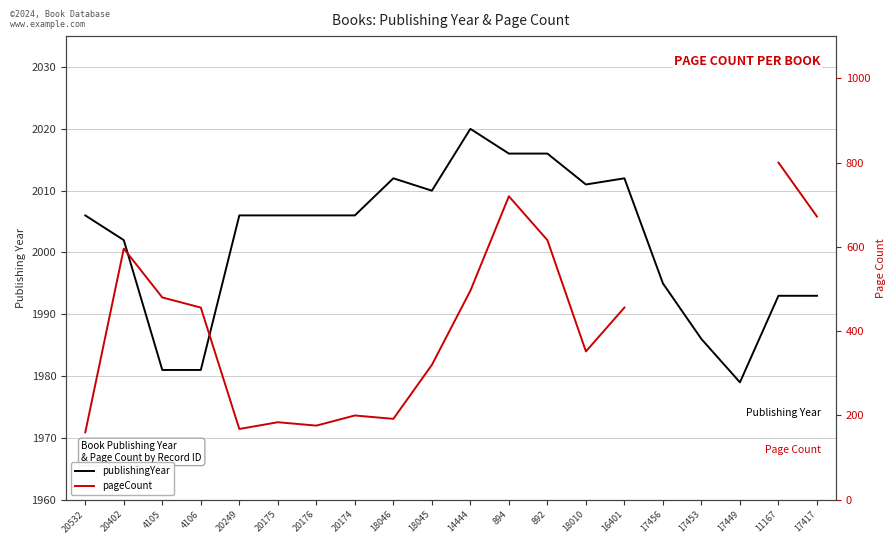

What is the highest value of the publishingYear series?

2020.0